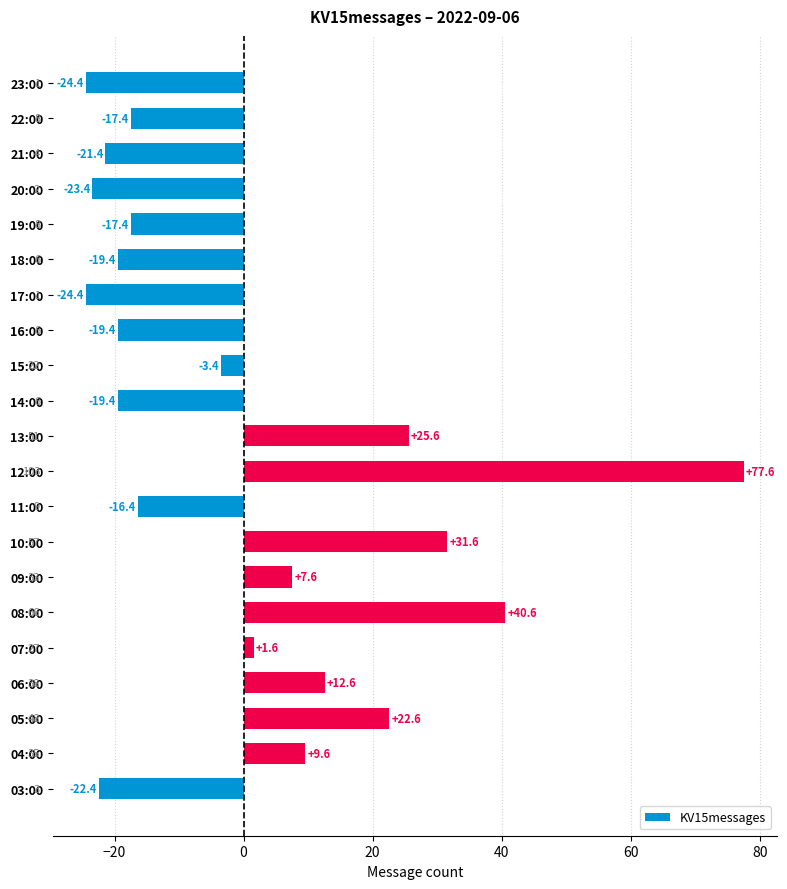

Reading bottom to top, extract all data points from this chart.

03:00=-22.4	04:00=9.6	05:00=22.6	06:00=12.6	07:00=1.6	08:00=40.6	09:00=7.6	10:00=31.6	11:00=-16.4	12:00=77.6	13:00=25.6	14:00=-19.4	15:00=-3.4	16:00=-19.4	17:00=-24.4	18:00=-19.4	19:00=-17.4	20:00=-23.4	21:00=-21.4	22:00=-17.4	23:00=-24.4